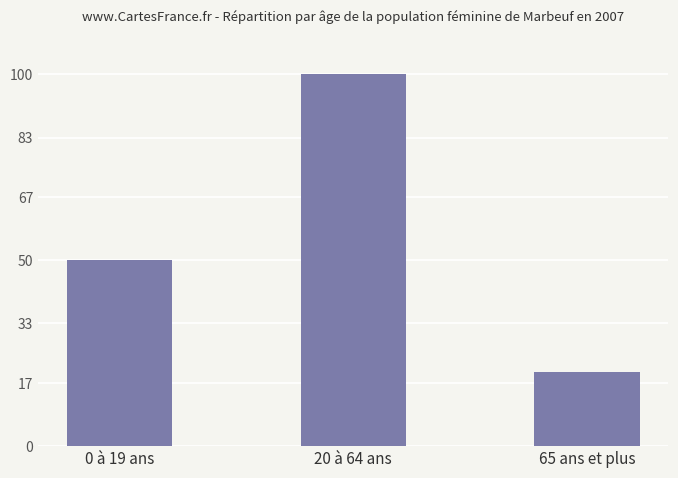

What is the greatest value displayed?

100